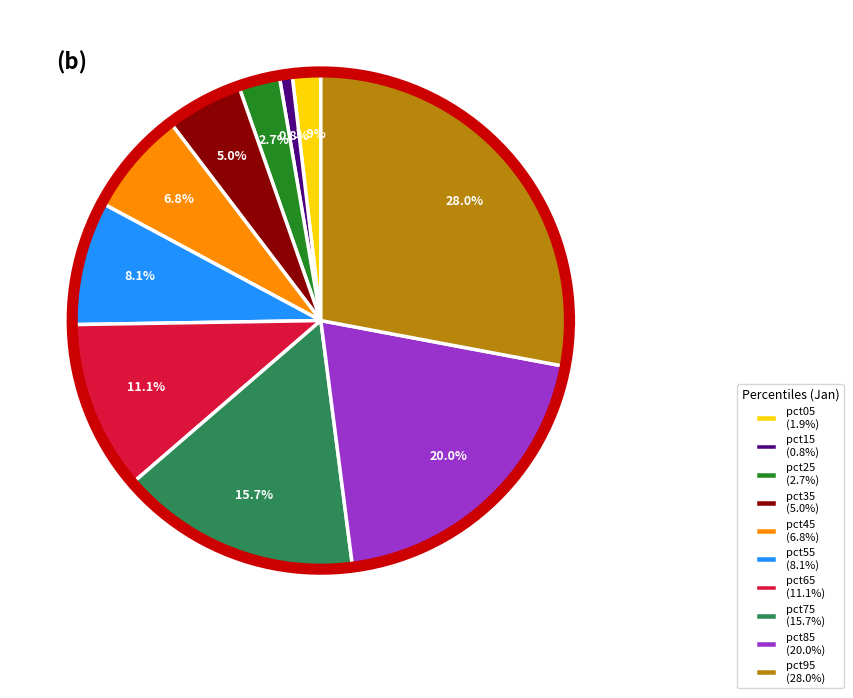

True or false: pct05 accounts for 2% of the total.

True